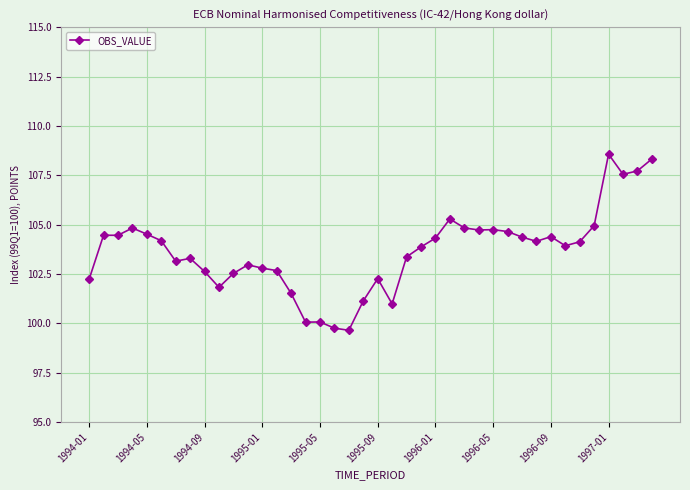

What is the average value?

103.6